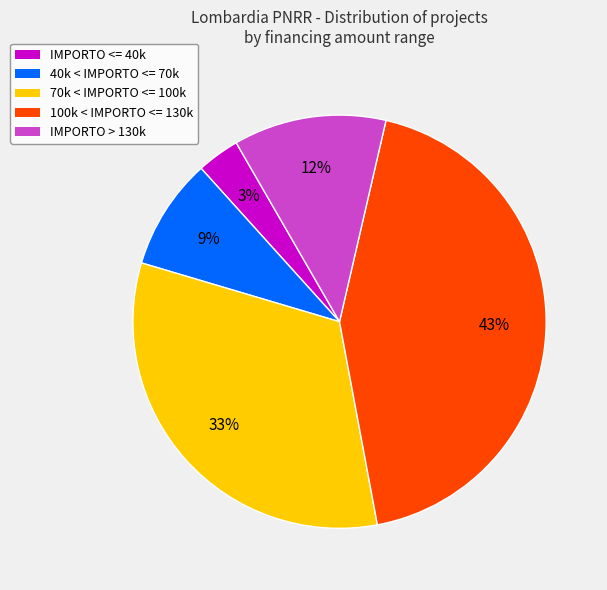

How many slices are in this pie chart?

5